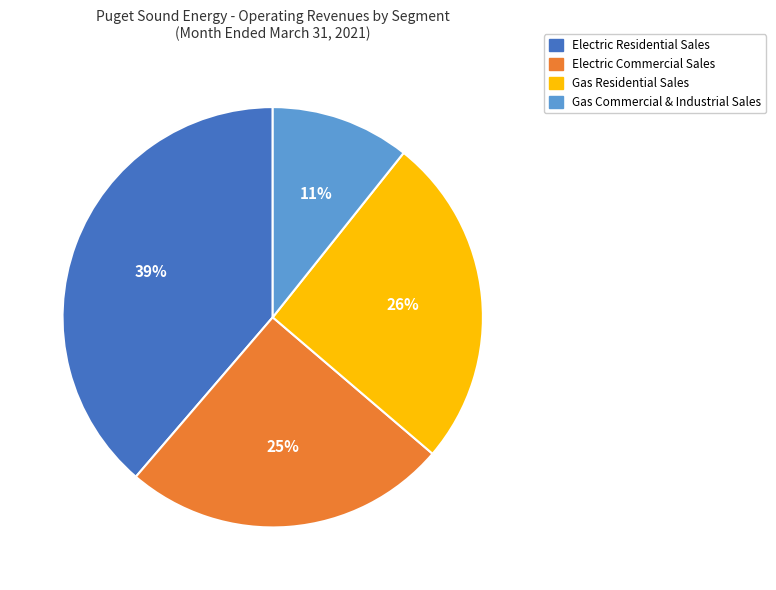

Count the number of slices in the pie.

4